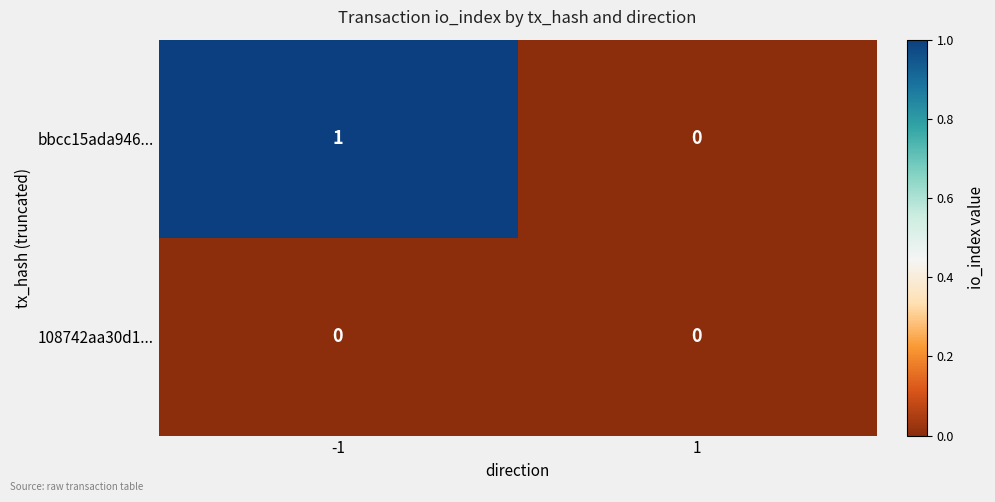

Which series has the largest total across all categories?

bbcc15ada946...